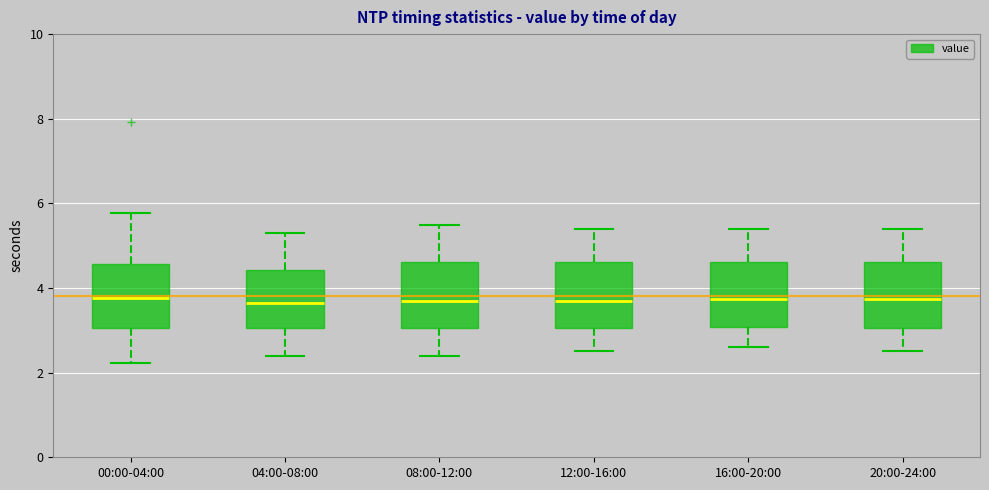

Reading left to right, read every box against the y-axis: the position of its median line, the range the box covers, and the ends of its whiskers. The values are not printed on the chart, so give them approximately, as read against the axis.

00:00-04:00: median 3.8, box 3.0 to 4.6, whiskers 2.2 to 5.8
04:00-08:00: median 3.6, box 3.0 to 4.4, whiskers 2.4 to 5.4
08:00-12:00: median 3.8, box 3.0 to 4.6, whiskers 2.4 to 5.6
12:00-16:00: median 3.8, box 3.0 to 4.6, whiskers 2.6 to 5.4
16:00-20:00: median 3.8, box 3.0 to 4.6, whiskers 2.6 to 5.4
20:00-24:00: median 3.8, box 3.0 to 4.6, whiskers 2.6 to 5.4